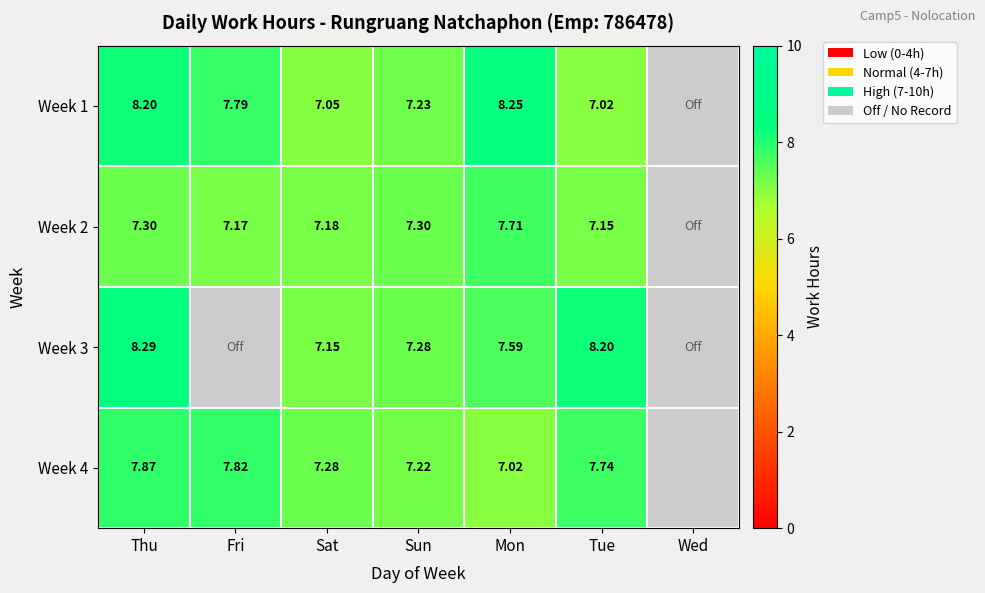

How many distinct data groups are displayed?

4